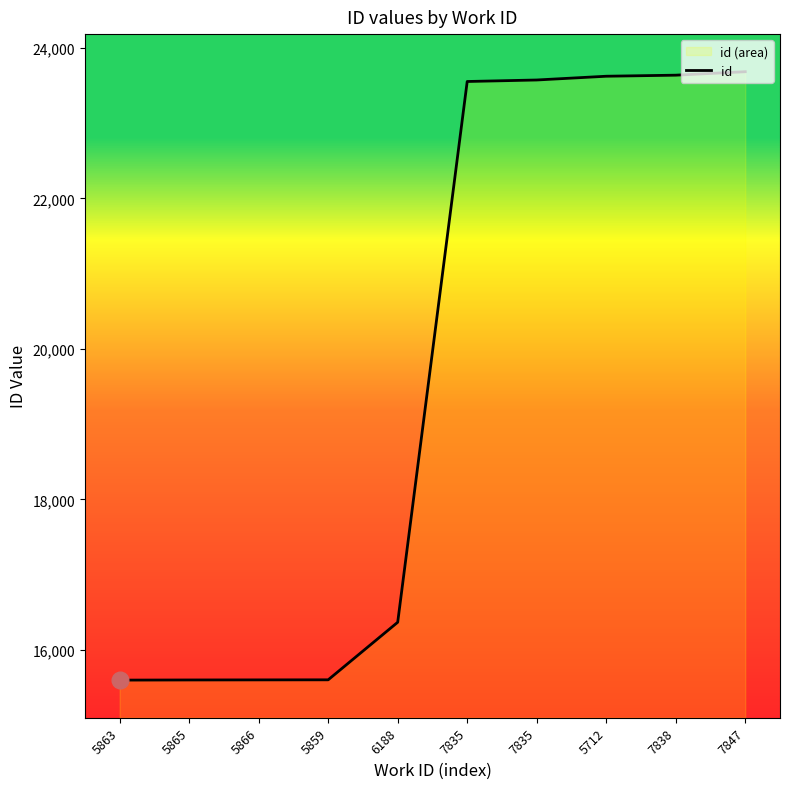

Reading left to right, list all the values displayed in this chart.

5863=15597	5865=15599	5866=15600	5859=15601	6188=16366	7835=23555	7835=23575	5712=23625	7838=23639	7847=23685